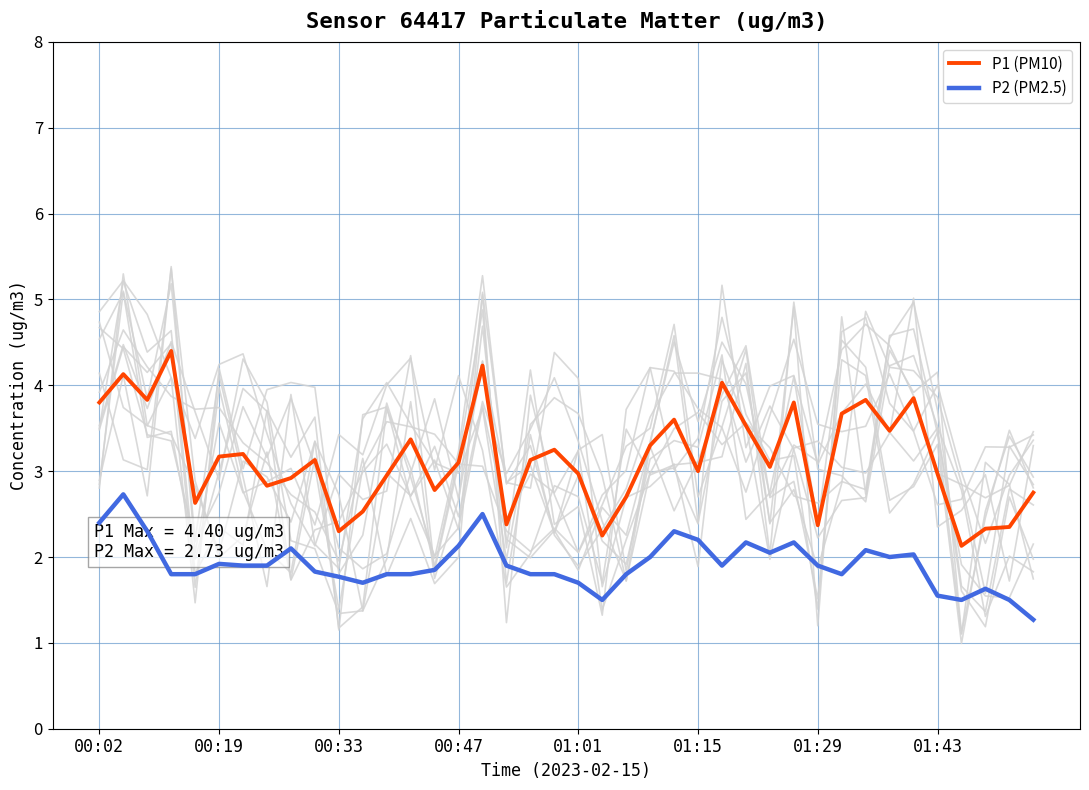

Reading left to right, list all the values displayed in this chart.

P1 (PM10): 3.8	4.1	3.8	4.4	2.6	3.2	3.2	2.8	2.9	3.1	2.3	2.5	3.0	3.4	2.8	3.1	4.2	2.4	3.1	3.2	3.0	2.2	2.7	3.3	3.6	3.0	4.0	3.5	3.0	3.8	2.4	3.7	3.8	3.5	3.9	3.0	2.1	2.3	2.4	2.8
P2 (PM2.5): 2.4	2.7	2.3	1.8	1.8	1.9	1.9	1.9	2.1	1.8	1.8	1.7	1.8	1.8	1.9	2.1	2.5	1.9	1.8	1.8	1.7	1.5	1.8	2.0	2.3	2.2	1.9	2.2	2.0	2.2	1.9	1.8	2.1	2.0	2.0	1.6	1.5	1.6	1.5	1.3